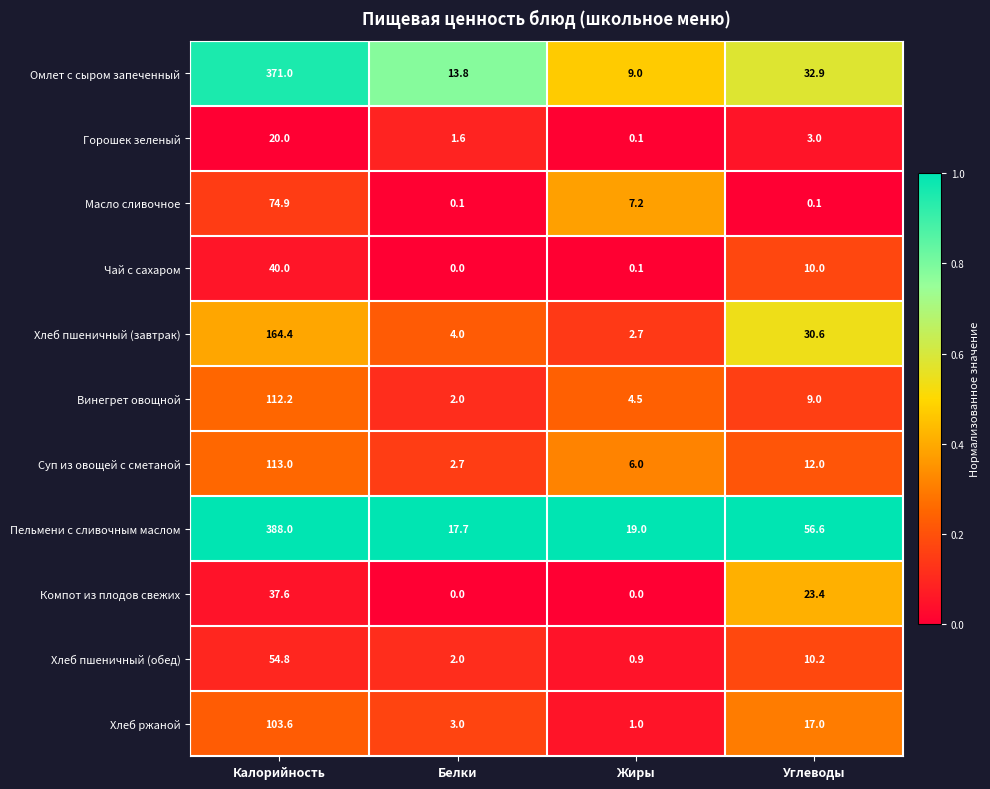

Where does the Пельмени с сливочным маслом series first go above 56?

Калорийность